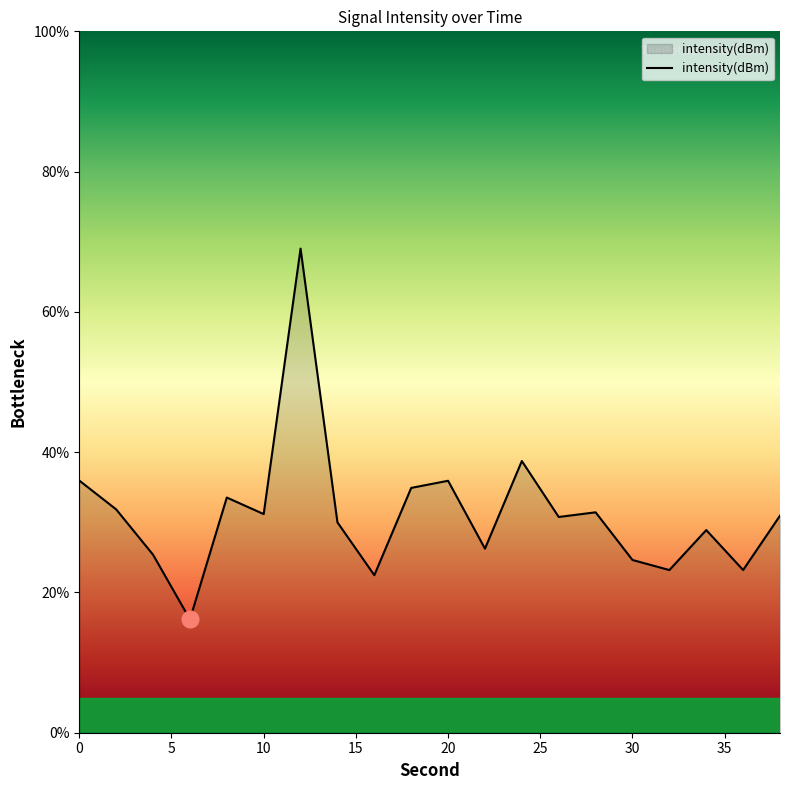

How many lines are shown in the chart?

1